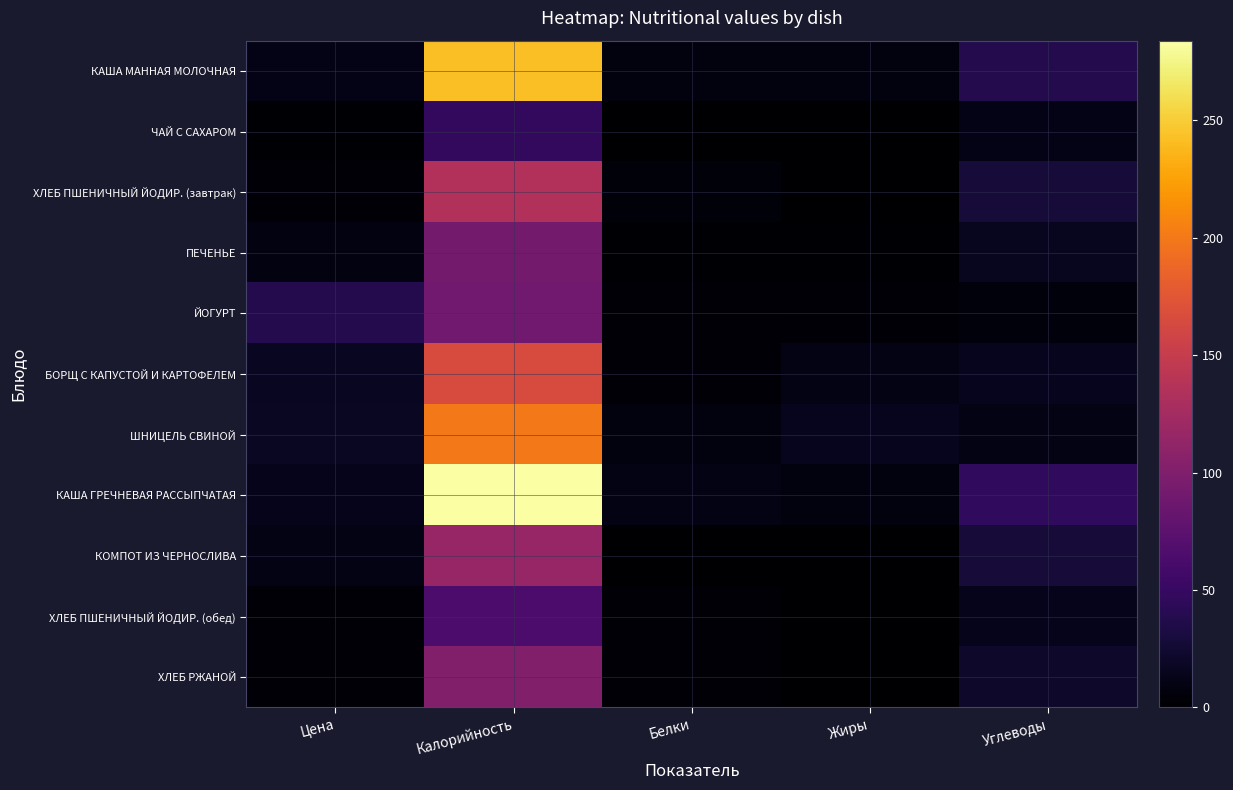

At which category is the sum across all series the highest?

Калорийность